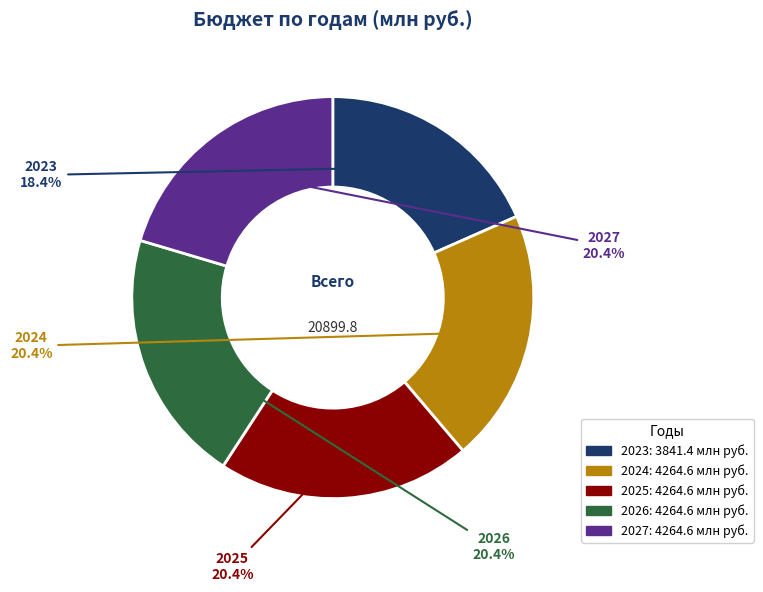

Count the number of slices in the pie.

5